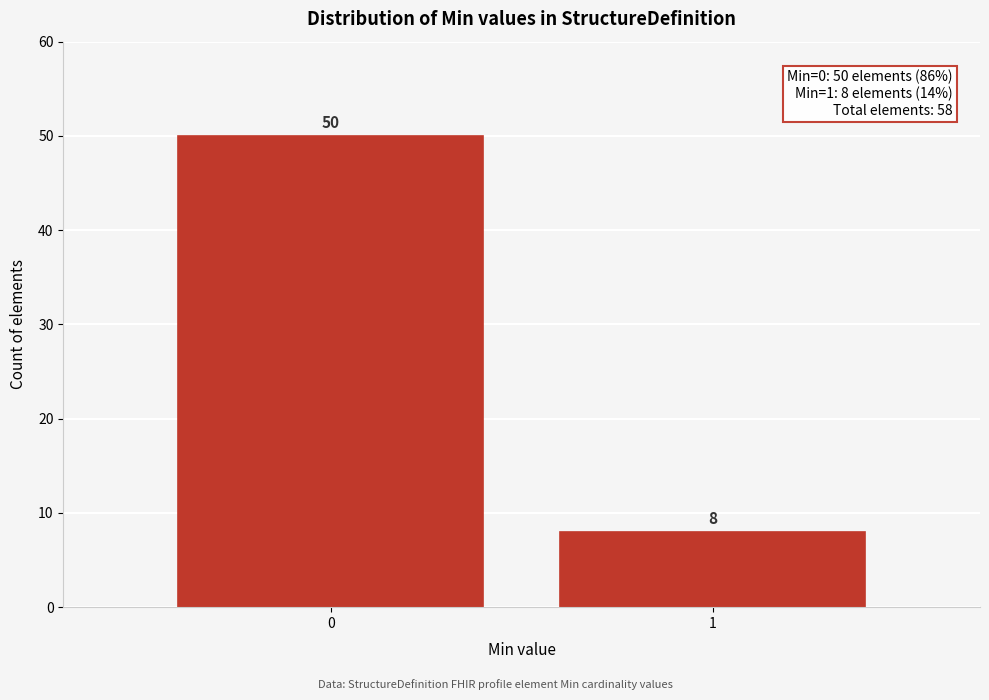

Reading left to right, what are all the values shown in this chart?

0=50	1=8